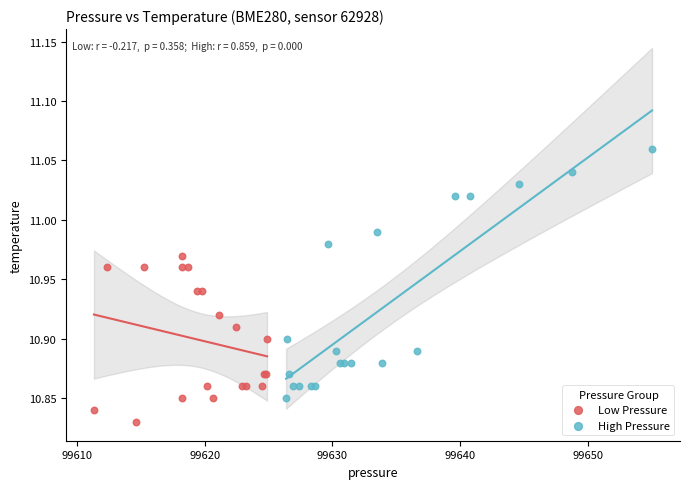

Which series reaches the minimum Y coordinate?

Low Pressure